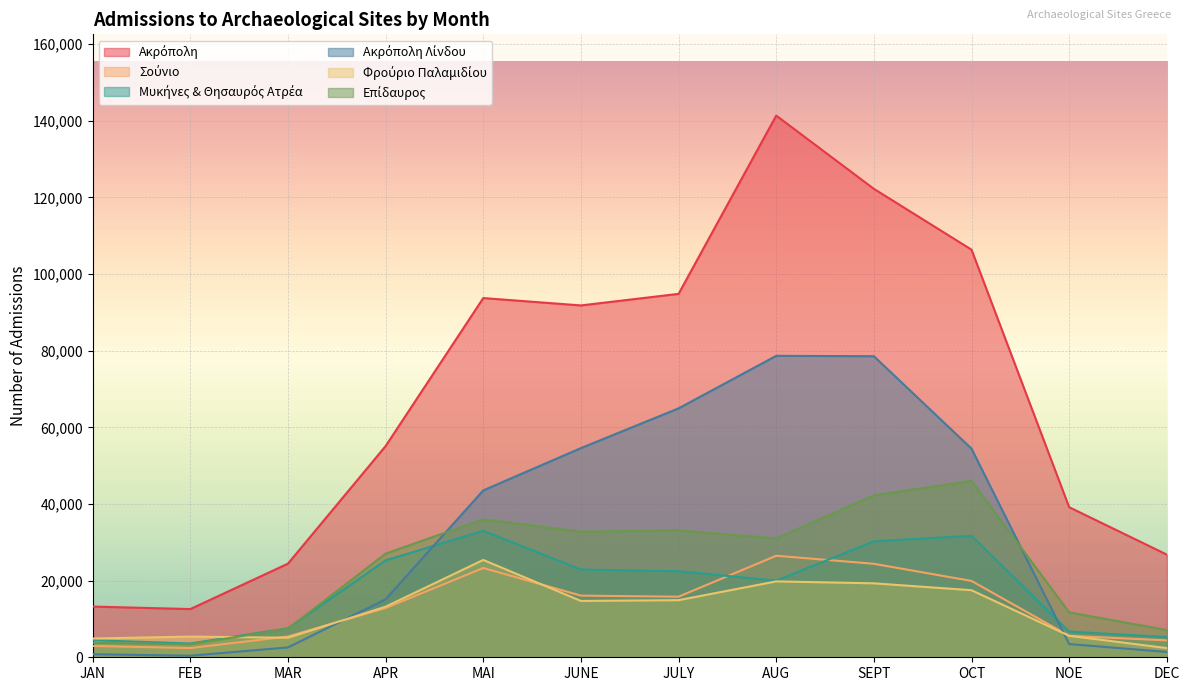

What is the difference between the highest and lowest values at FEB?

12175